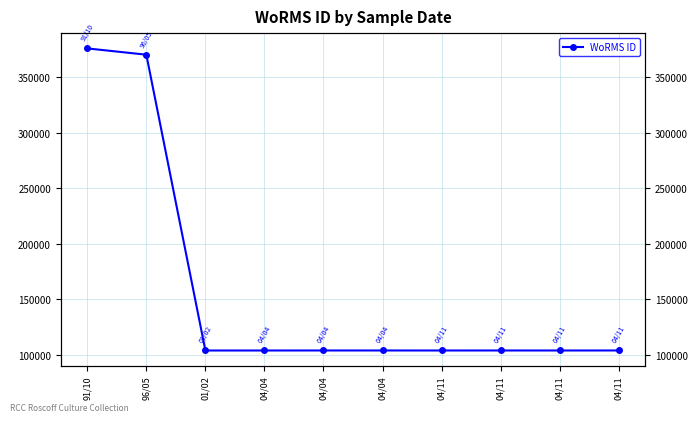

What is the difference between the values at 04/11 and 04/11?

26